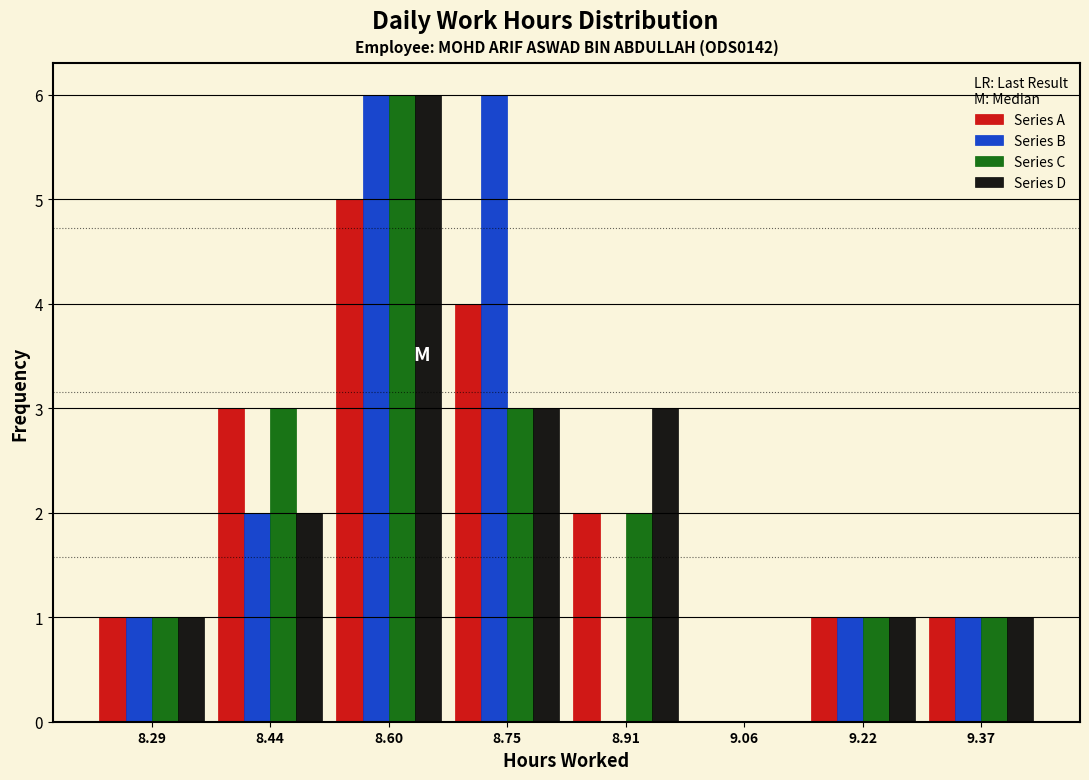

Reading left to right, list every range on the x-axis with the height of the bar of each series over it. Neither the bar edges nor the heights are printed on the chart, so give them approximately, as read against the axes.

8.210 to 8.365: Series A=1	Series B=1	Series C=1	Series D=1
8.365 to 8.520: Series A=3	Series B=2	Series C=3	Series D=2
8.520 to 8.675: Series A=5	Series B=6	Series C=6	Series D=6
8.675 to 8.830: Series A=4	Series B=6	Series C=3	Series D=3
8.830 to 8.985: Series A=2	Series B=0	Series C=2	Series D=3
8.985 to 9.140: Series A=0	Series B=0	Series C=0	Series D=0
9.140 to 9.295: Series A=1	Series B=1	Series C=1	Series D=1
9.295 to 9.450: Series A=1	Series B=1	Series C=1	Series D=1